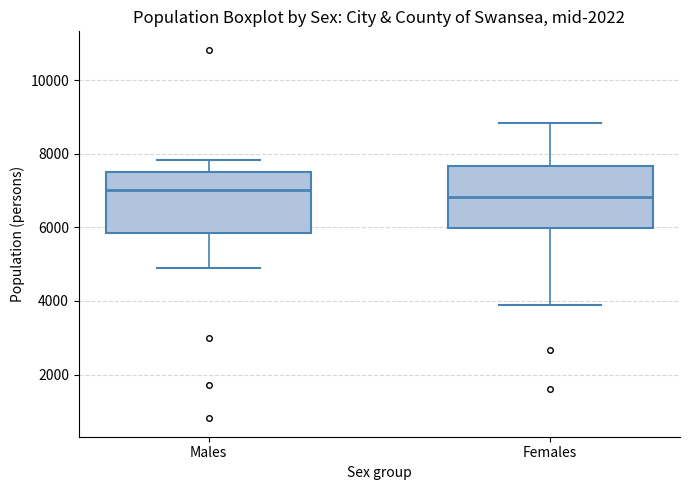

Where does the median line of the box for Females sit on the y-axis? The values are not printed on the chart, so give them approximately, as read against the axis.

6800